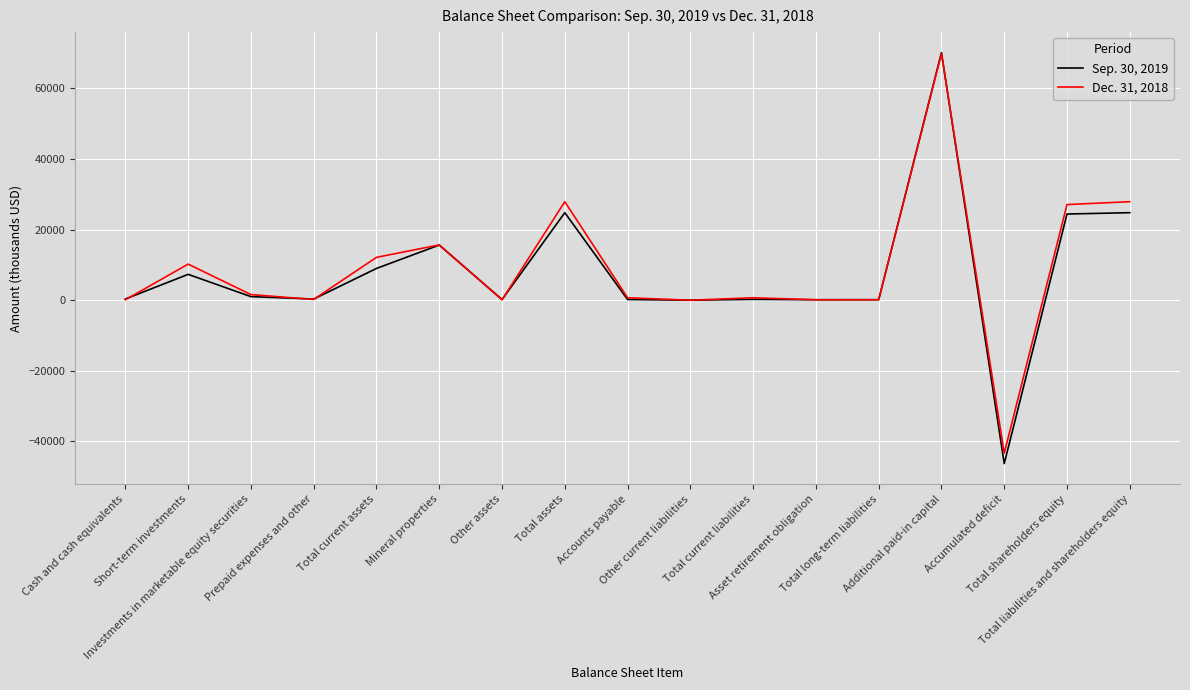

What position from the left is Other assets?

7